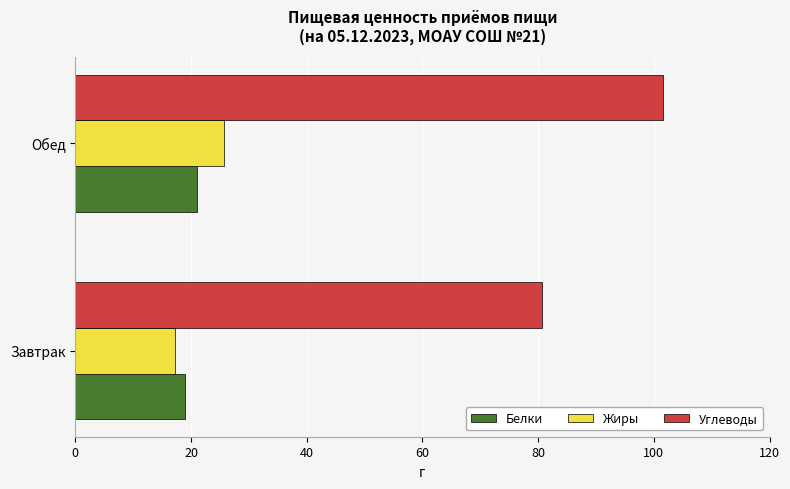

The value of Белки at Обед is 12.3. True or false?

False